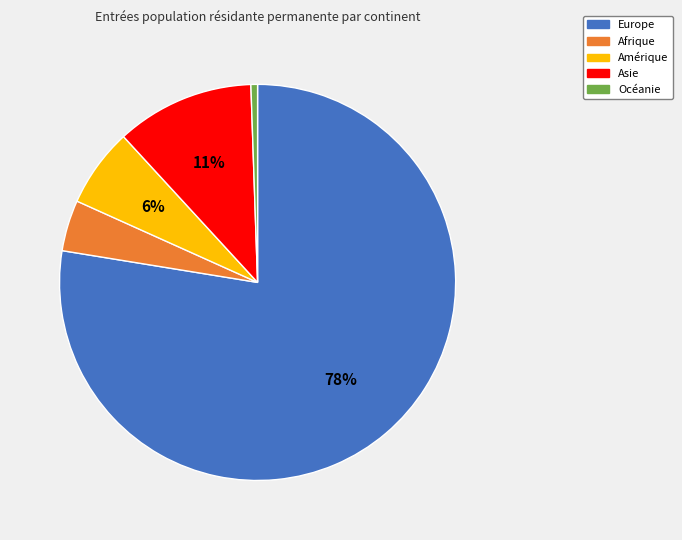

How many segments does this pie chart have?

5